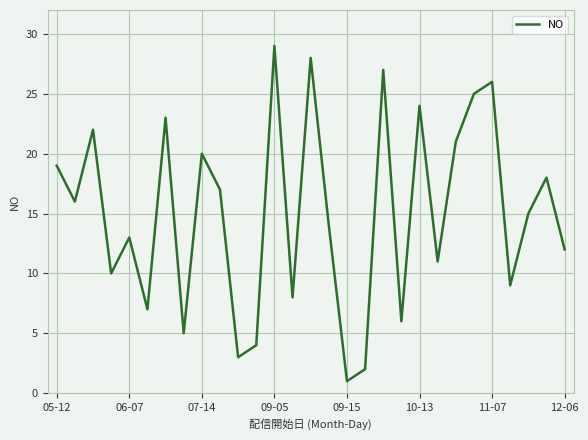

How many values are below 15?

14